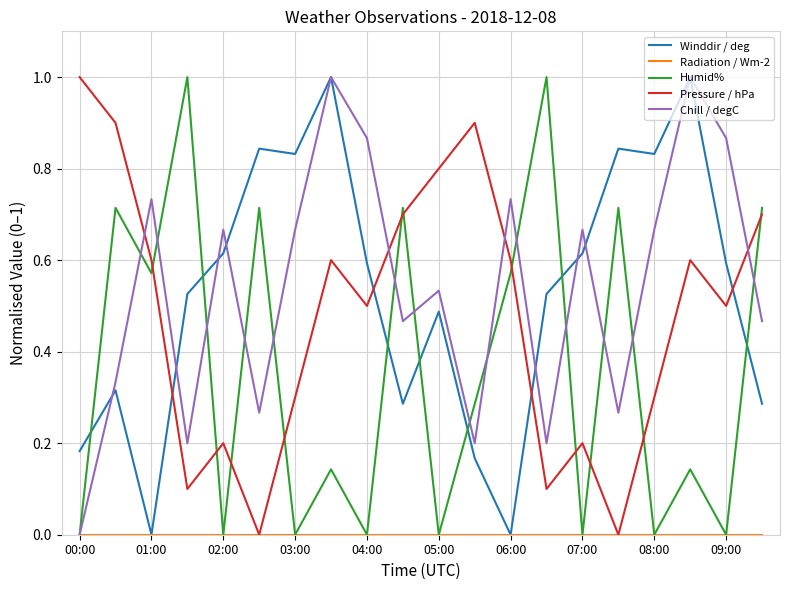

What is the difference between the maximum and minimum values in the Winddir / deg series?

1.0